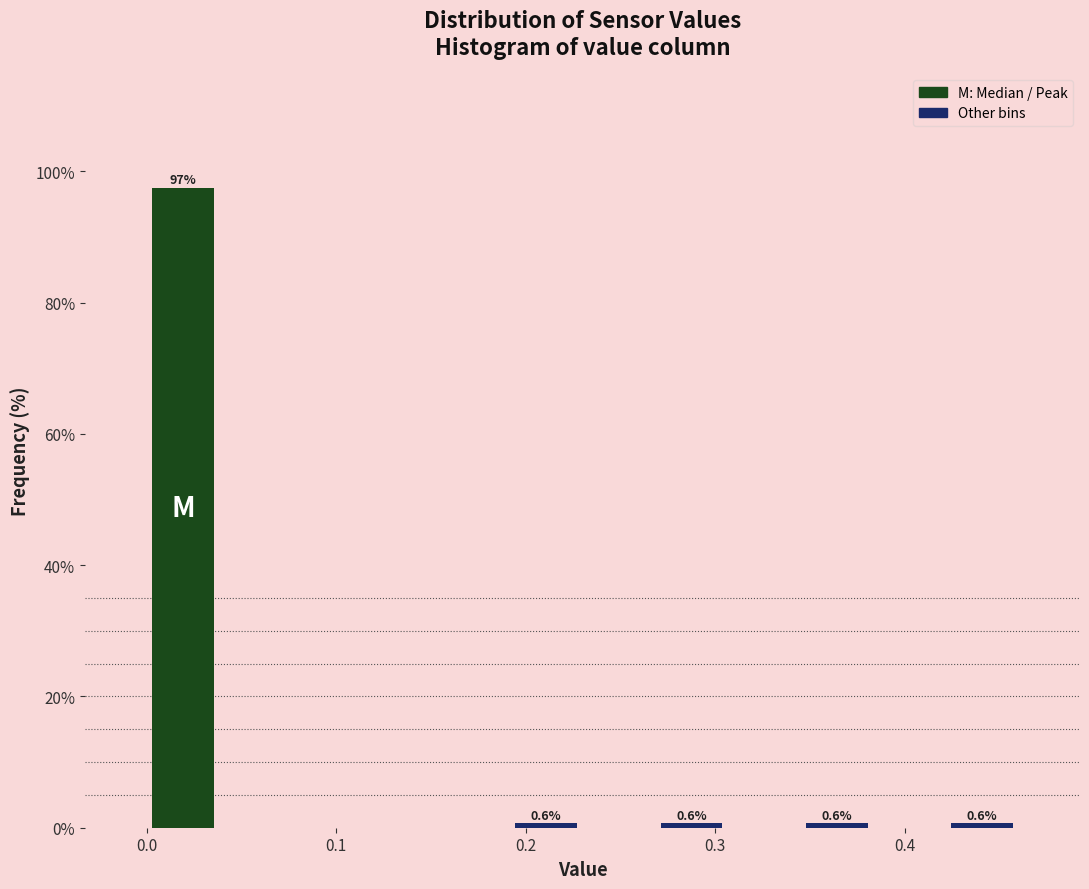

Read against the x-axis, roughly where is the centre of the tallest bar?

0.02